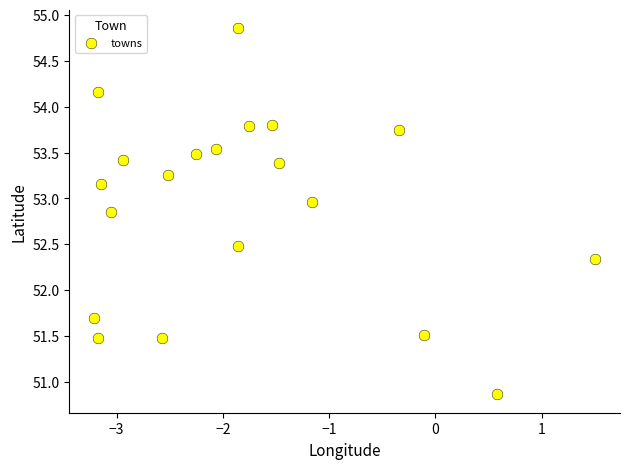

What is the range of X values (max minus min)?

4.7